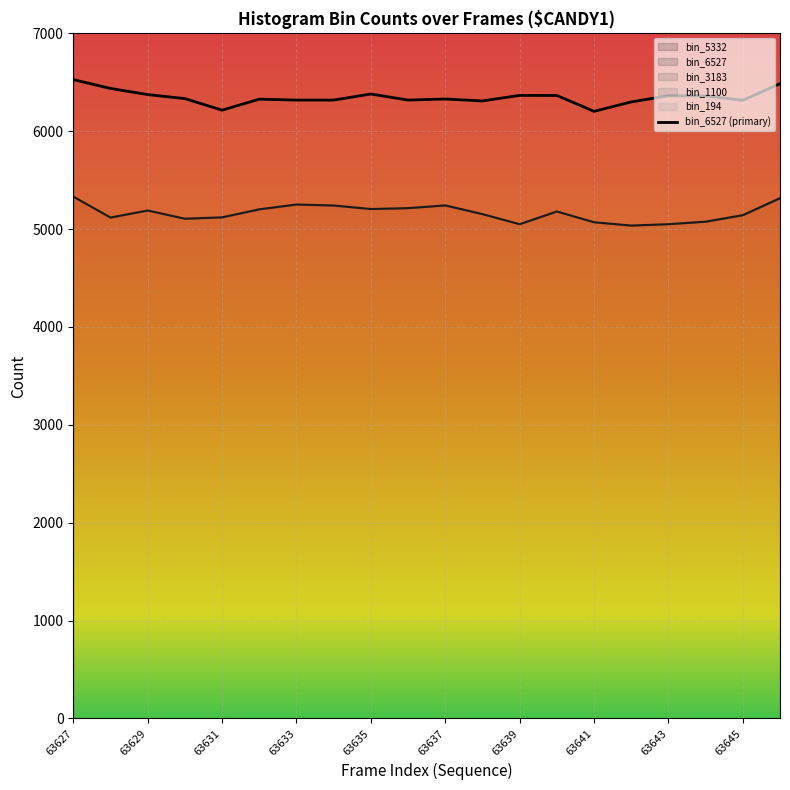

How many values exceed 6333?

9